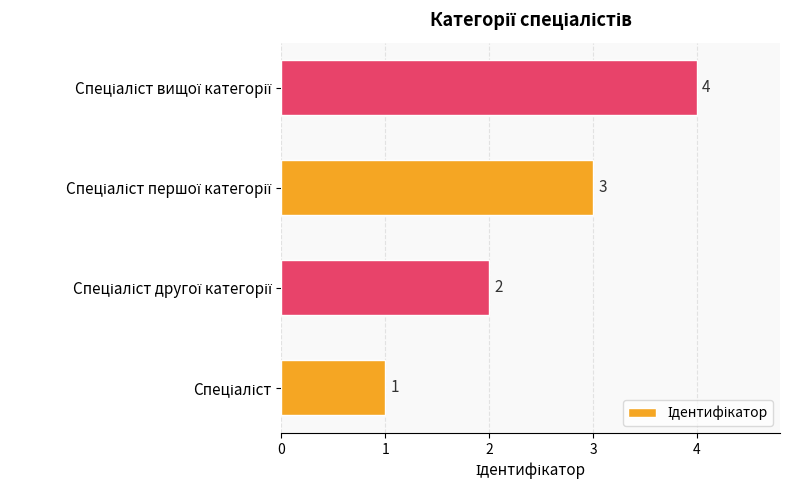

How many values are between 2 and 4?

3